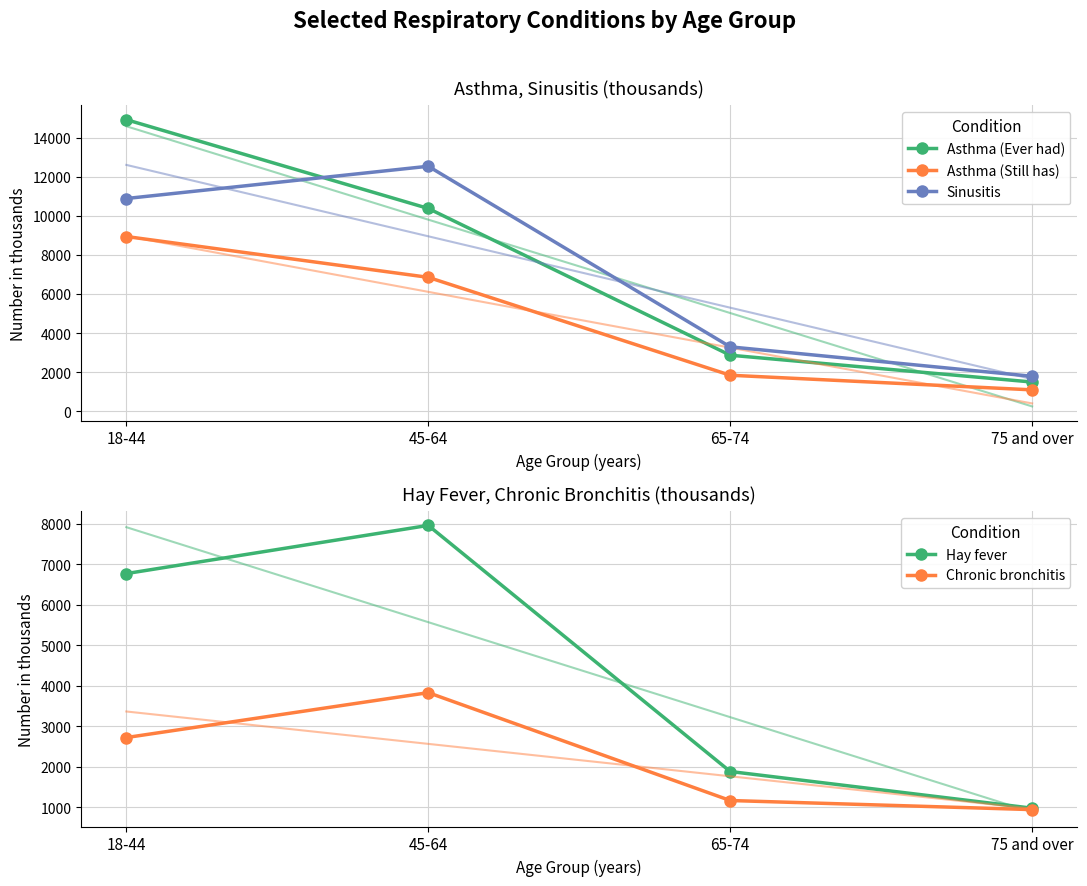

What position from the left is 18-44?

1